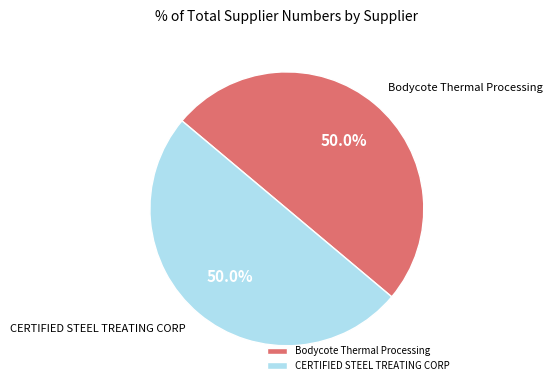

The Bodycote Thermal Processing slice represents 50% of the pie. True or false?

True